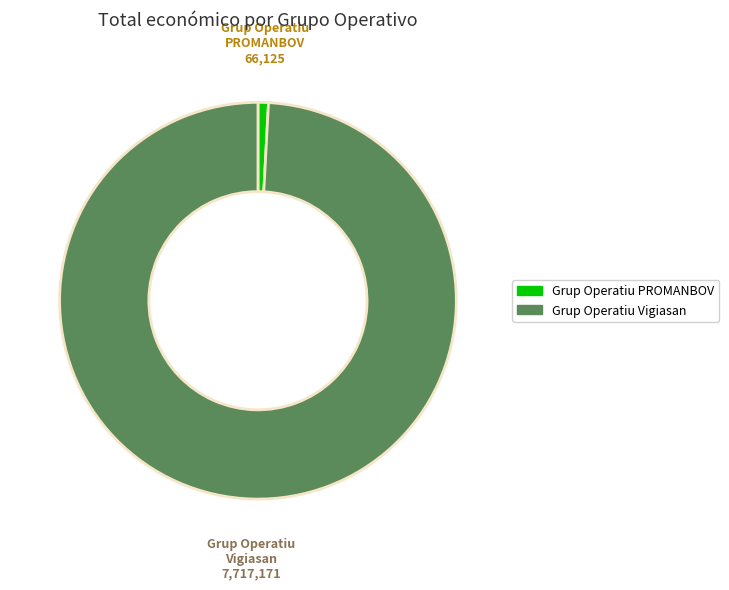

Is it true that Grup Operatiu Vigiasan is 89% of the pie?

False